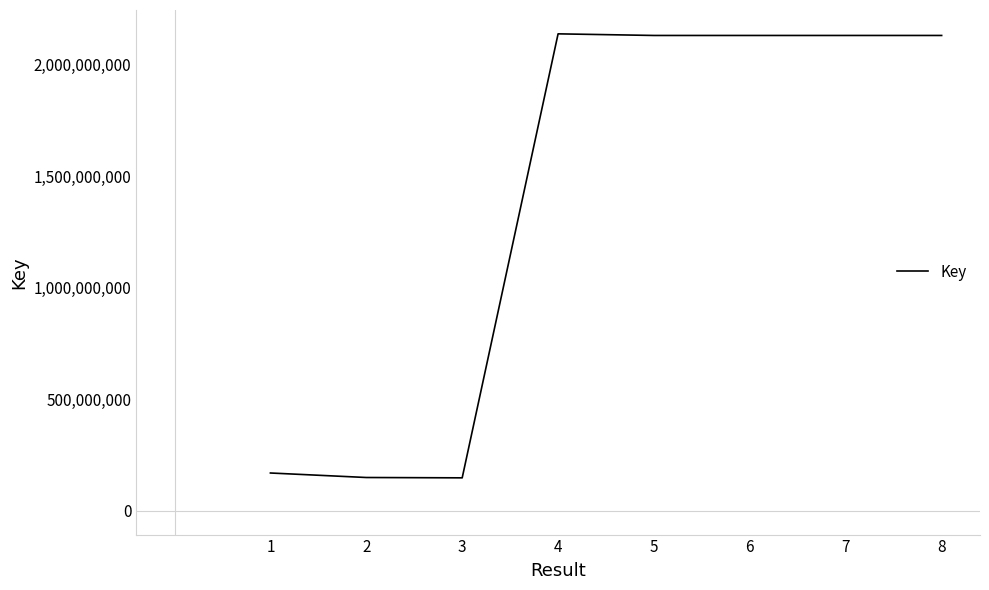

Approximately how many times larger is the value at 5 compared to 8?

1.0